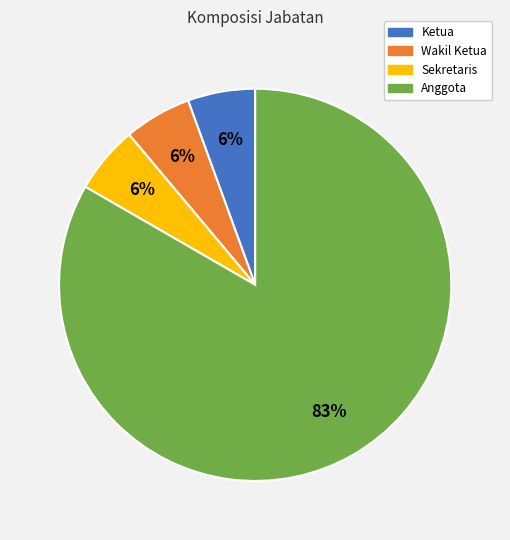

Combined, do Anggota and Sekretaris account for over 50%?

Yes